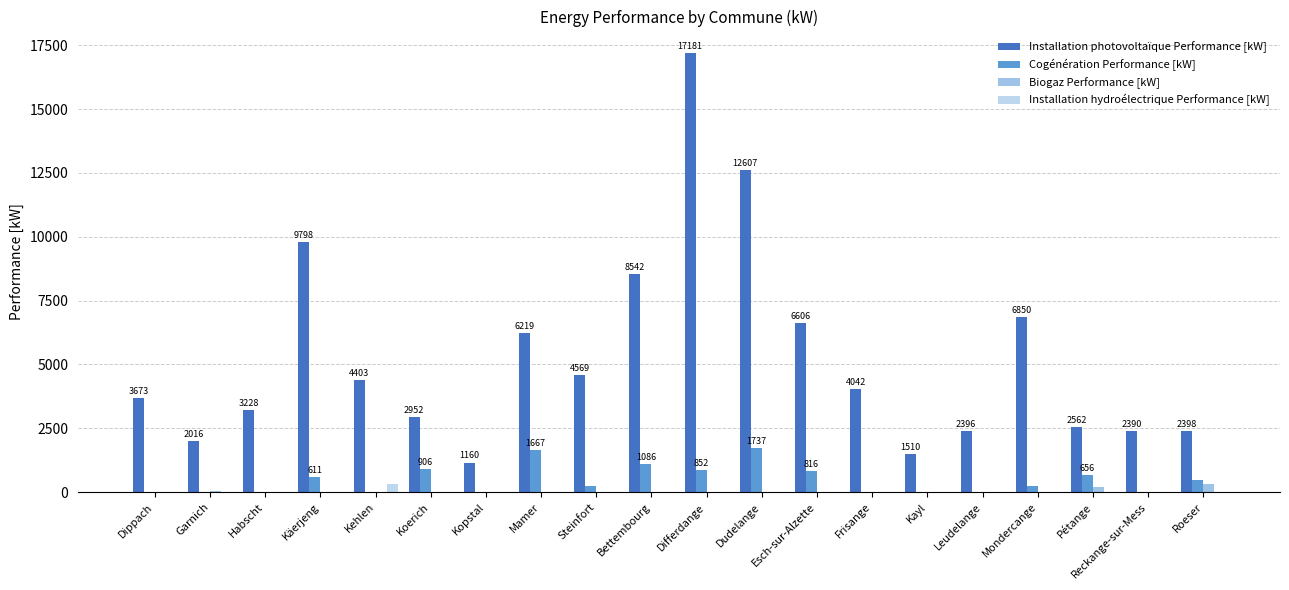

Between Reckange-sur-Mess and Kopstal, which is larger?

Reckange-sur-Mess